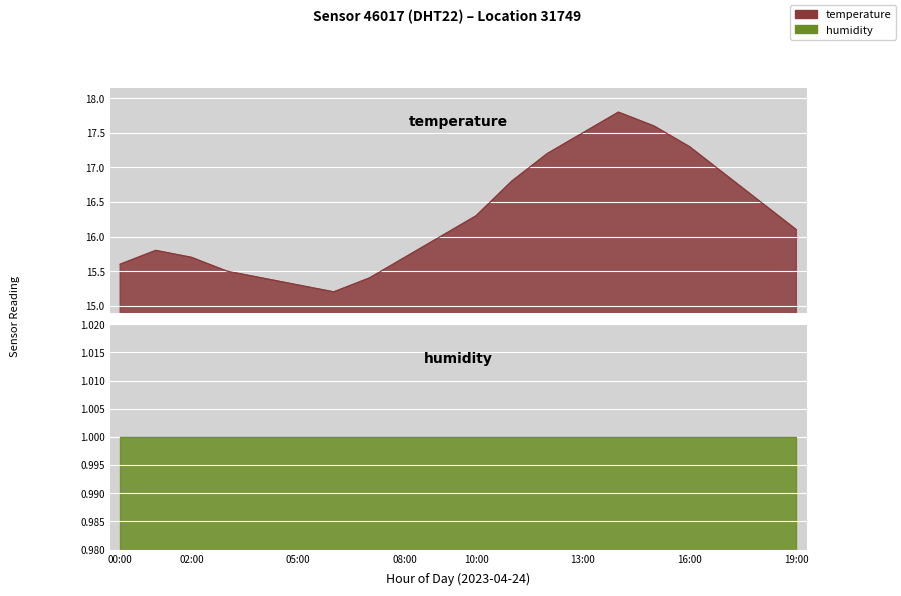

Rank the categories by value from highest to lowest.

14:00, 15:00, 13:00, 16:00, 12:00, 17:00, 11:00, 18:00, 10:00, 19:00, 09:00, 01:00, 02:00, 08:00, 00:00, 03:00, 04:00, 07:00, 05:00, 06:00